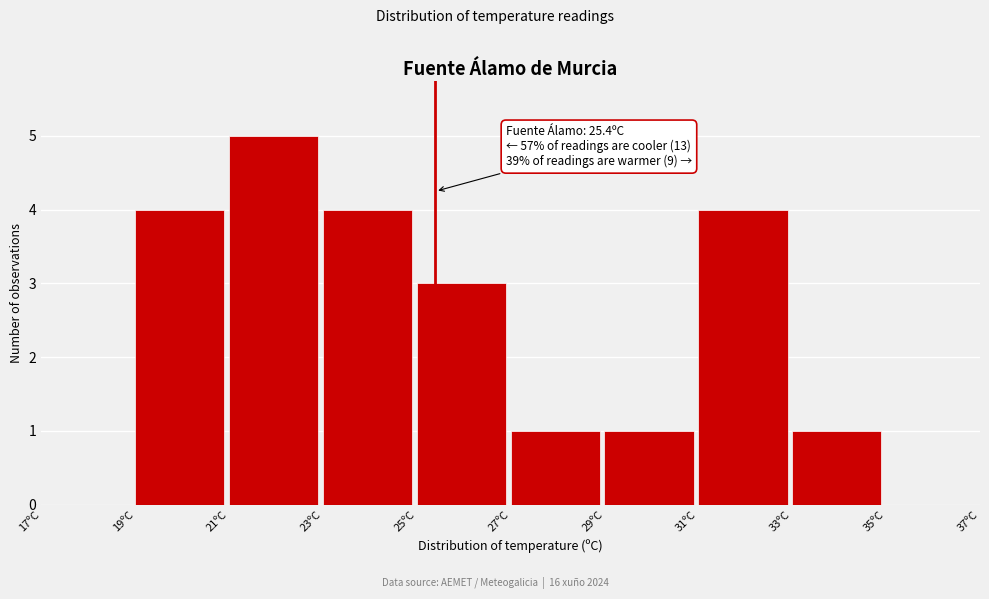

Which range on the x-axis has the tallest bar?

21 to 23